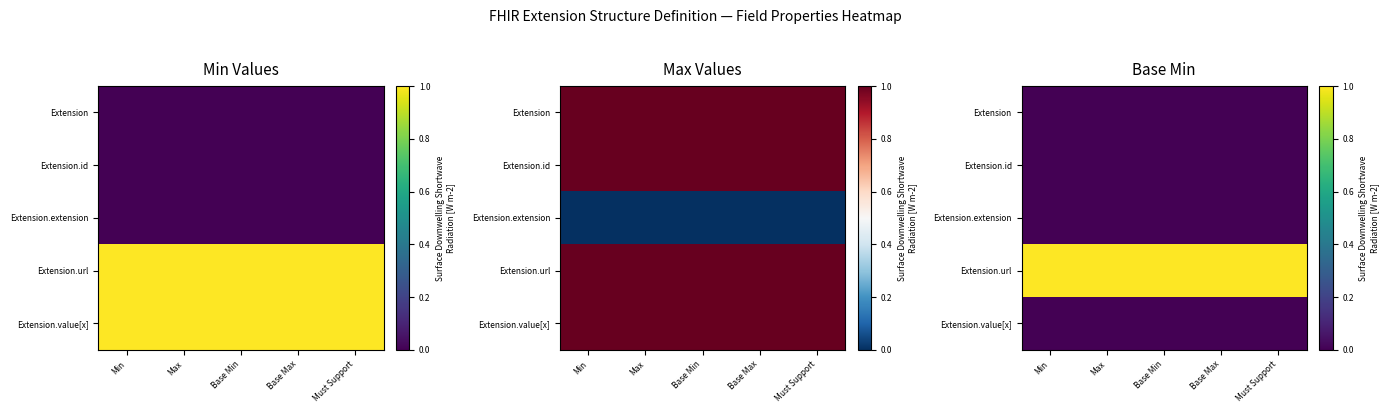

Which has a higher value, Base Min or Max?

Base Min